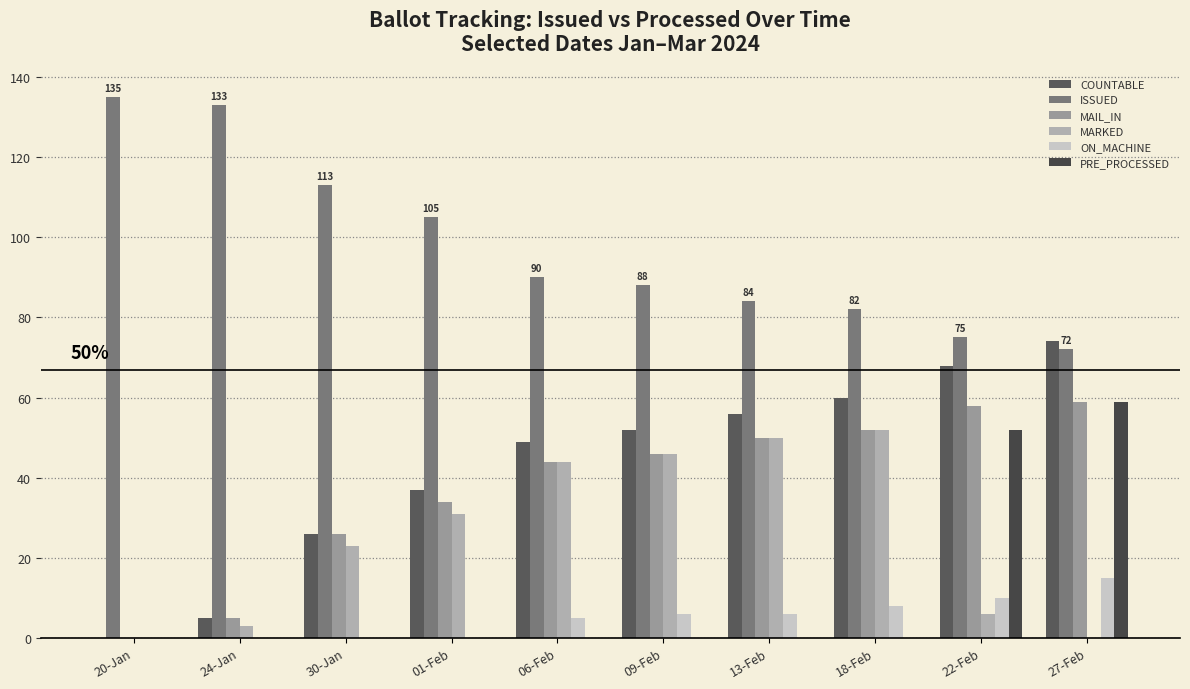

At which category is the sum across all series the highest?

27-Feb